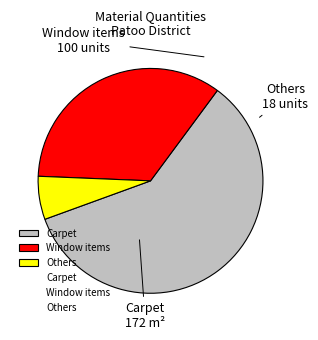

Which slice is the smallest?

Others